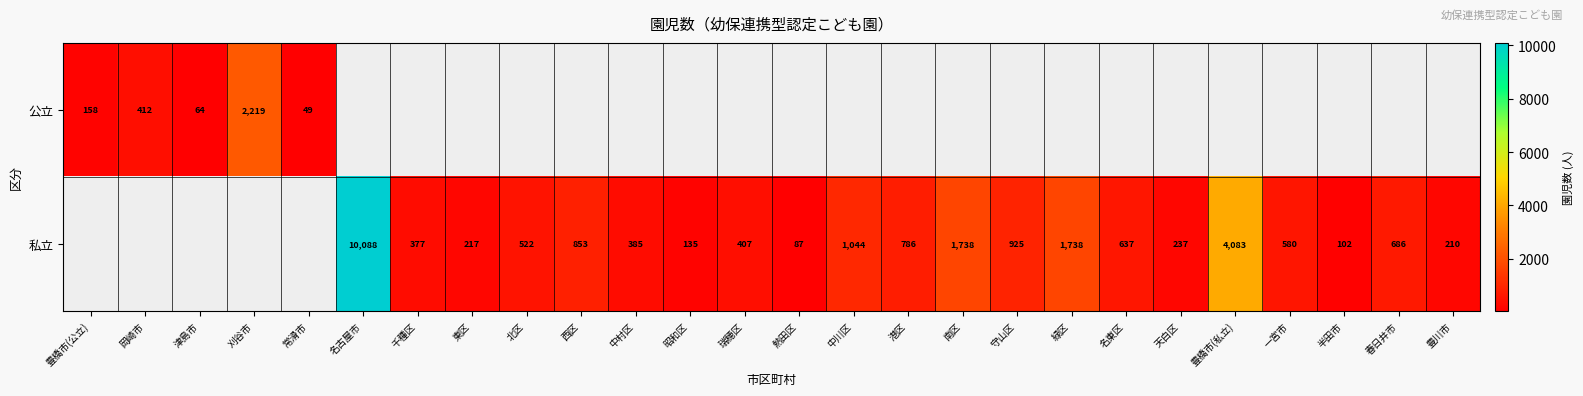

Is the value of 私立 at 北区 greater than the value of 公立 at 津島市?

Yes